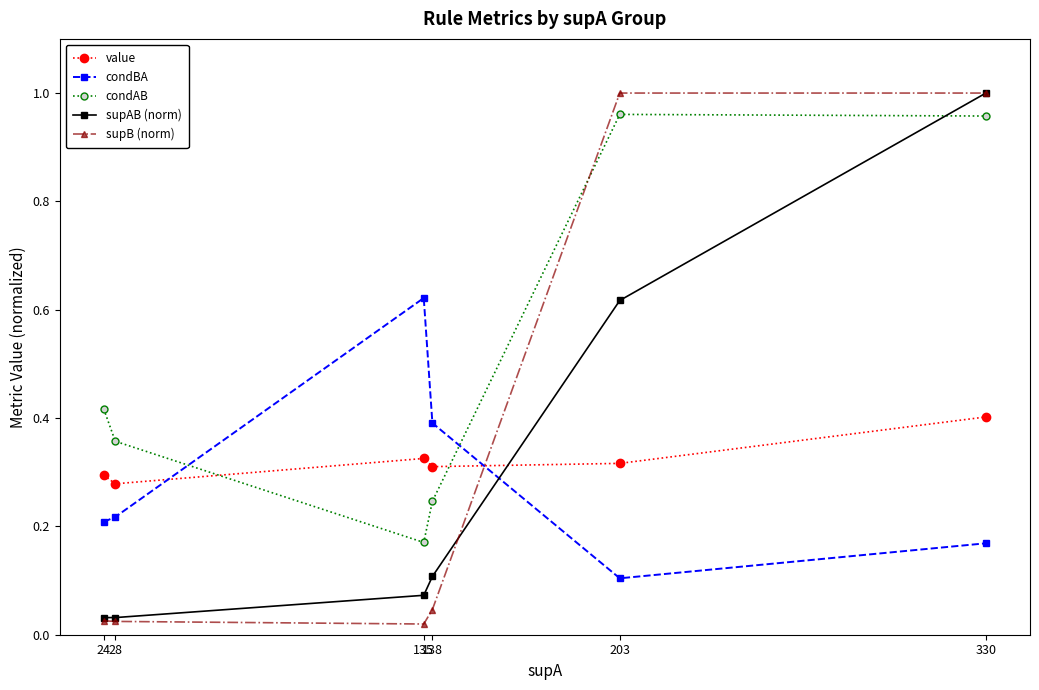

The condBA series shows 1.1 at 135. True or false?

False